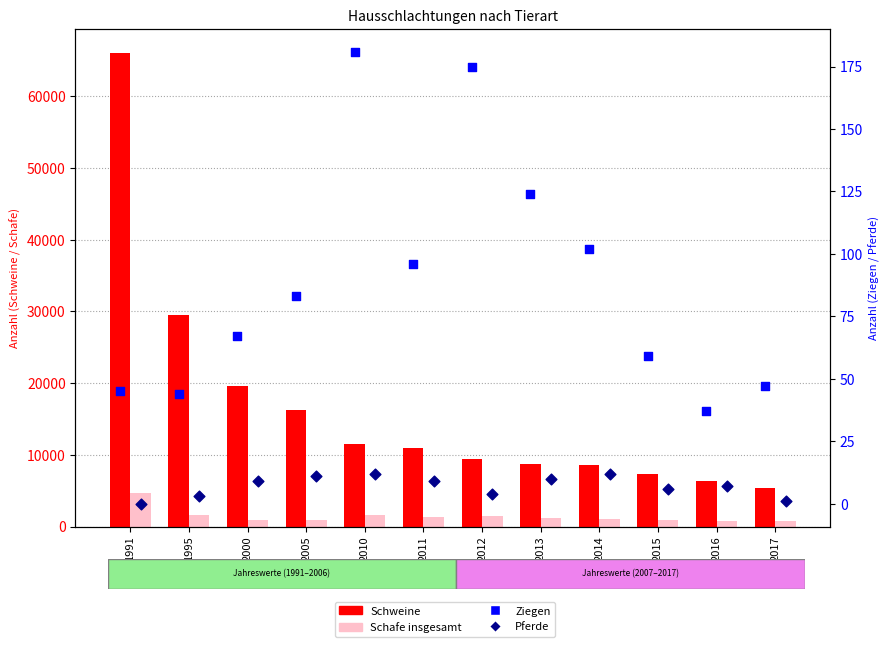

Which series has the largest total across all categories?

Schweine